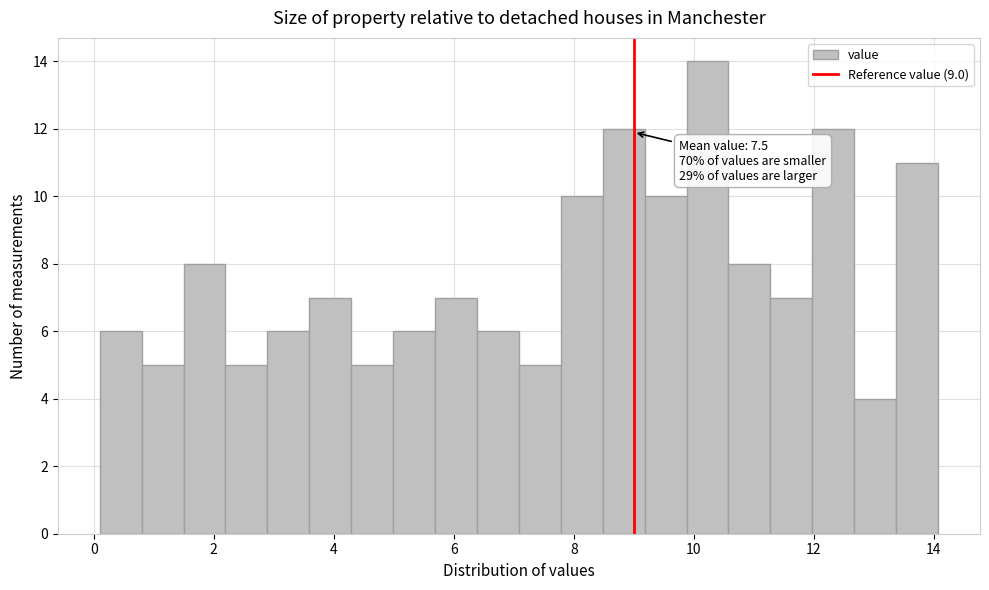

Around what value on the x-axis is the tallest bar? Give the approximate position of its centre, as read against the axis.

10.2